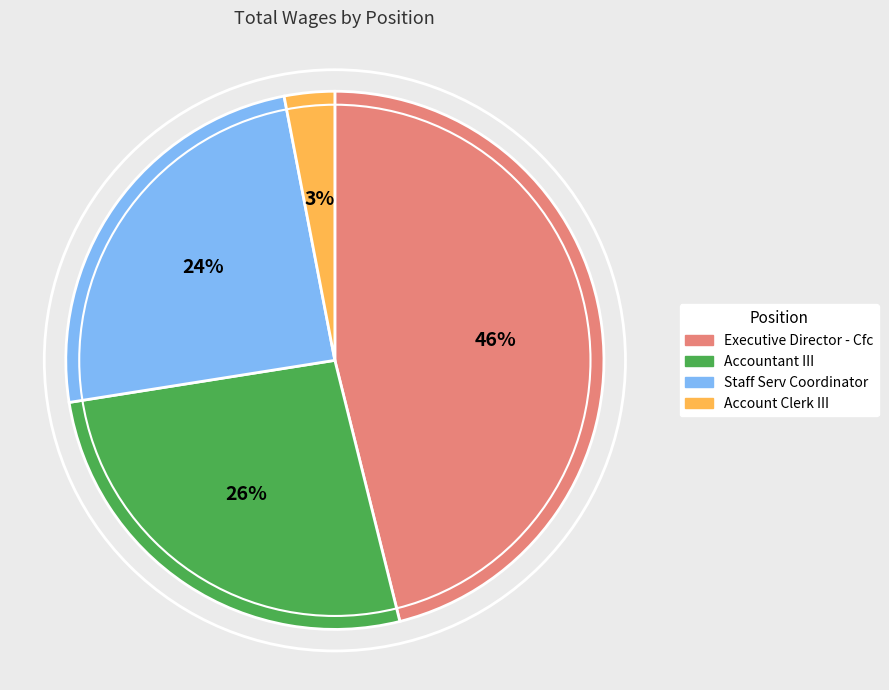

Is there any slice that represents more than half of the pie?

No